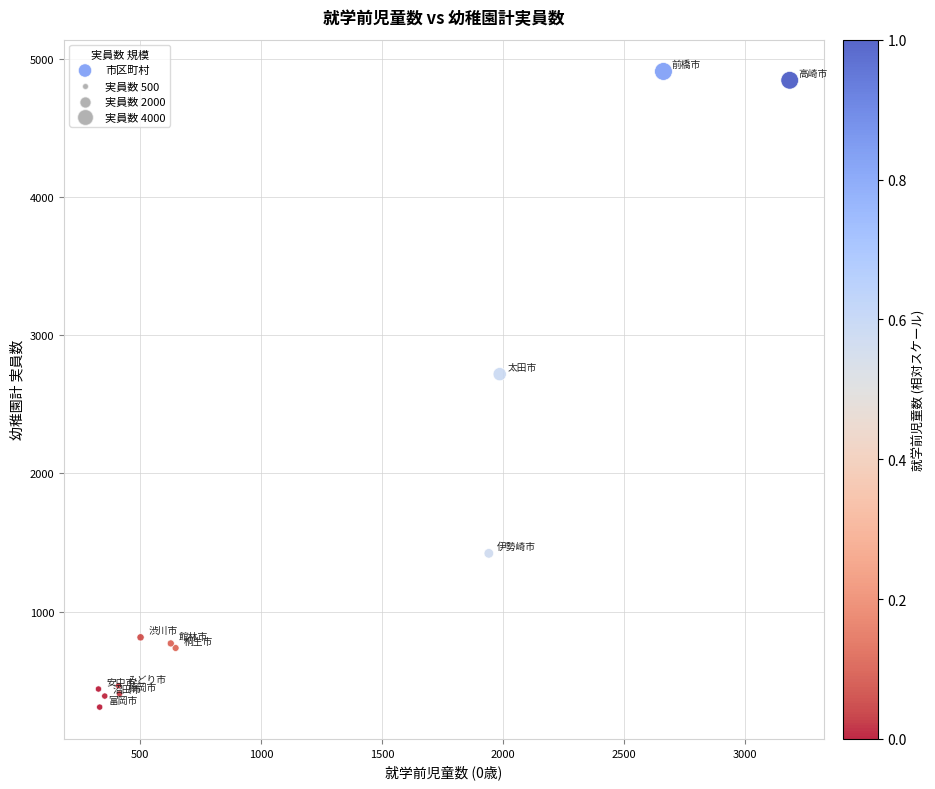

What Y value in the scatter plot is closest to 2608?

2718